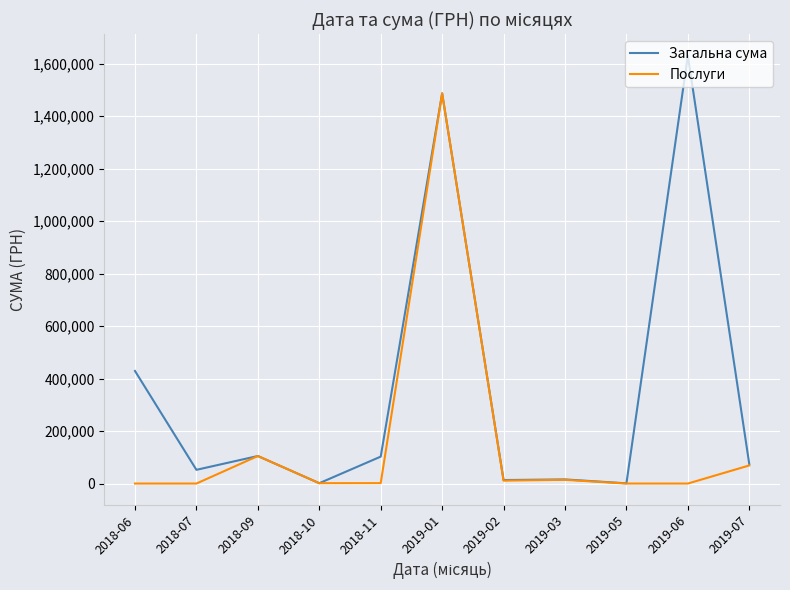

Where is Загальна сума nearest to the value 815426?

2018-06